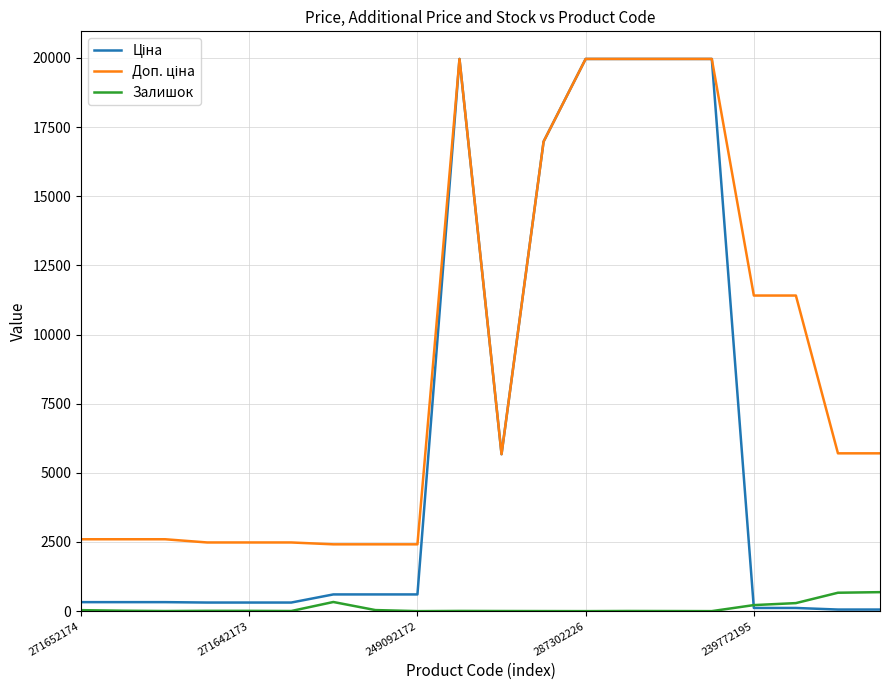

What is the maximum value shown in the chart?

19964.2